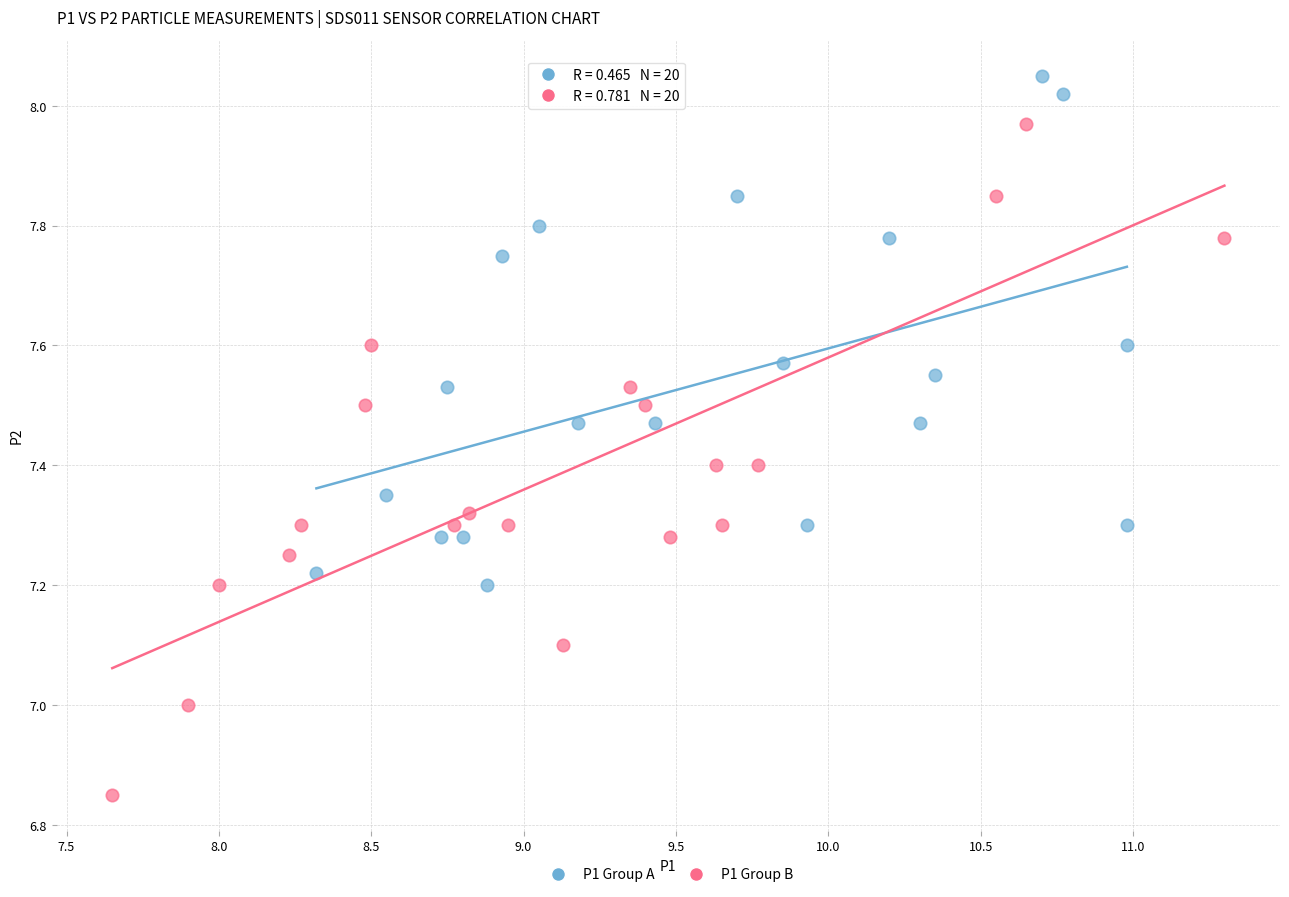

Which series contains the highest Y value?

P1 Group A